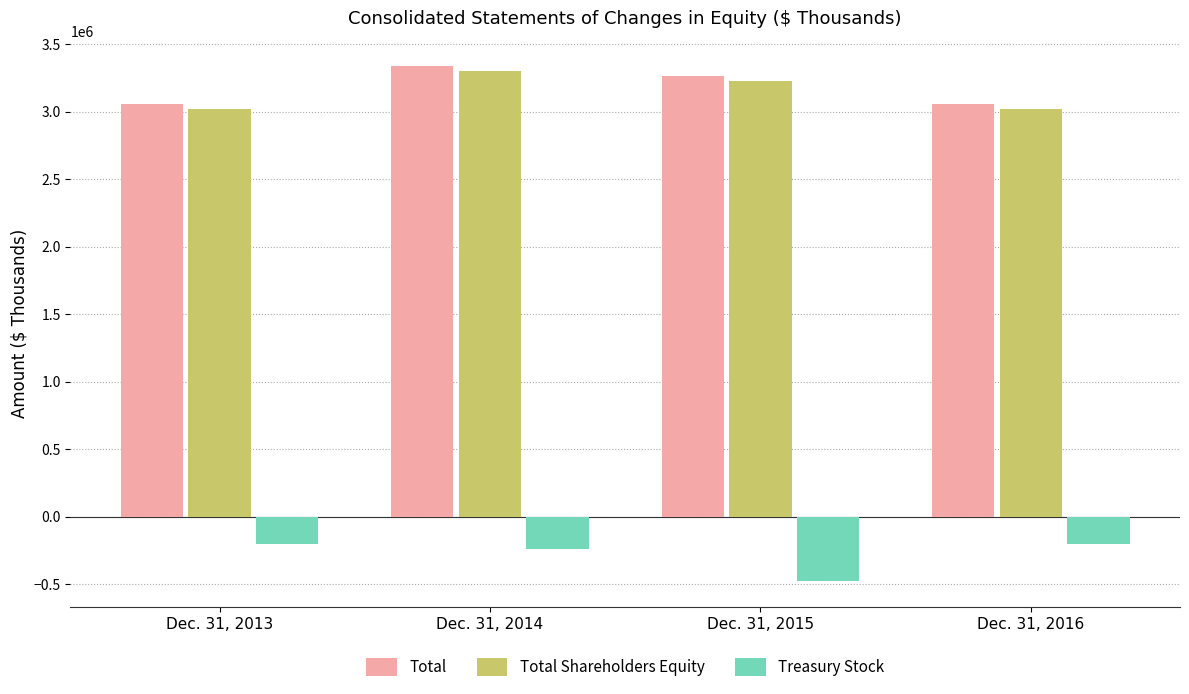

What is the value of the Total Shareholders Equity bar at the 3rd from the left?

3230556